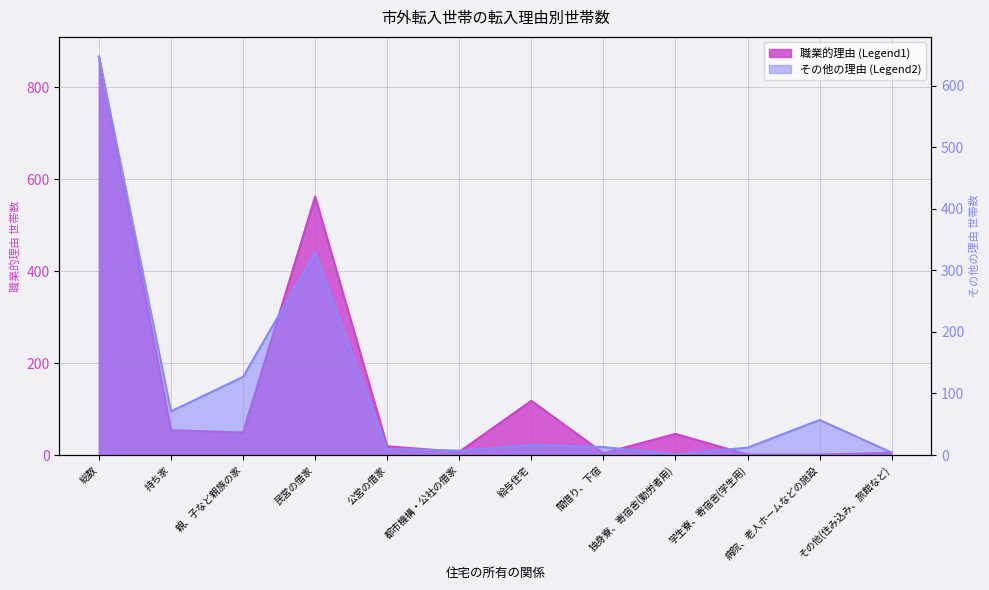

Rank the categories by 職業的理由 (Legend1) value from lowest to highest.

学生寮、寄宿舎(学生用), 病院、老人ホームなどの施設, 間借り、下宿, その他(住み込み、旅館など), 都市機構・公社の借家, 公営の借家, 独身寮、寄宿舎(勤労者用), 親、子など親族の家, 持ち家, 給与住宅, 民営の借家, 総数